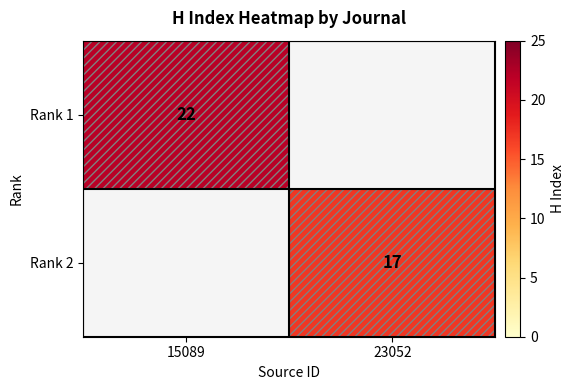

The value of Rank 2 at 23052 is 25. True or false?

False